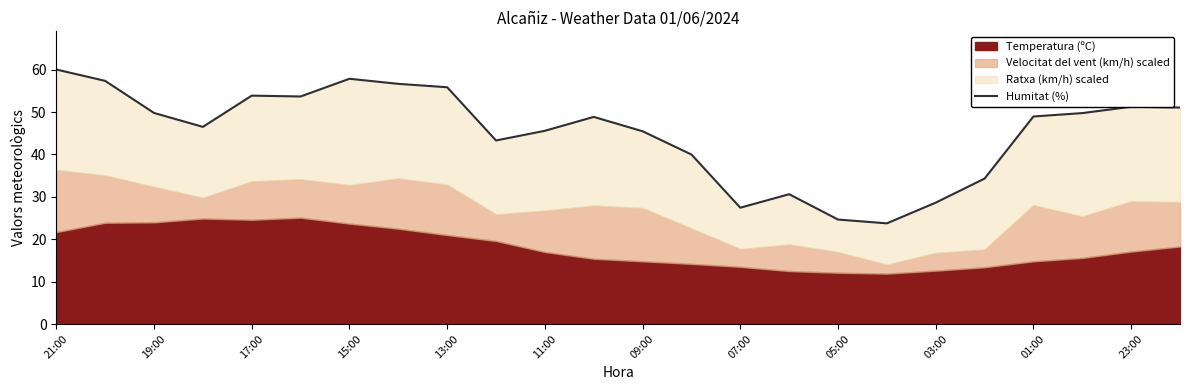

What is the approximate value at 15?

30.6